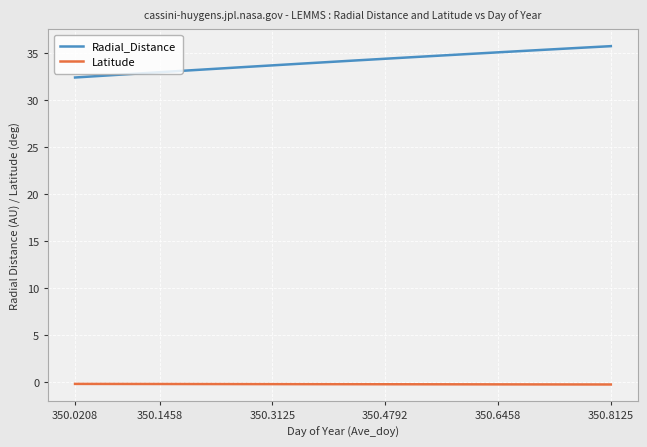

True or false: Radial_Distance and Latitude intersect in this chart.

False